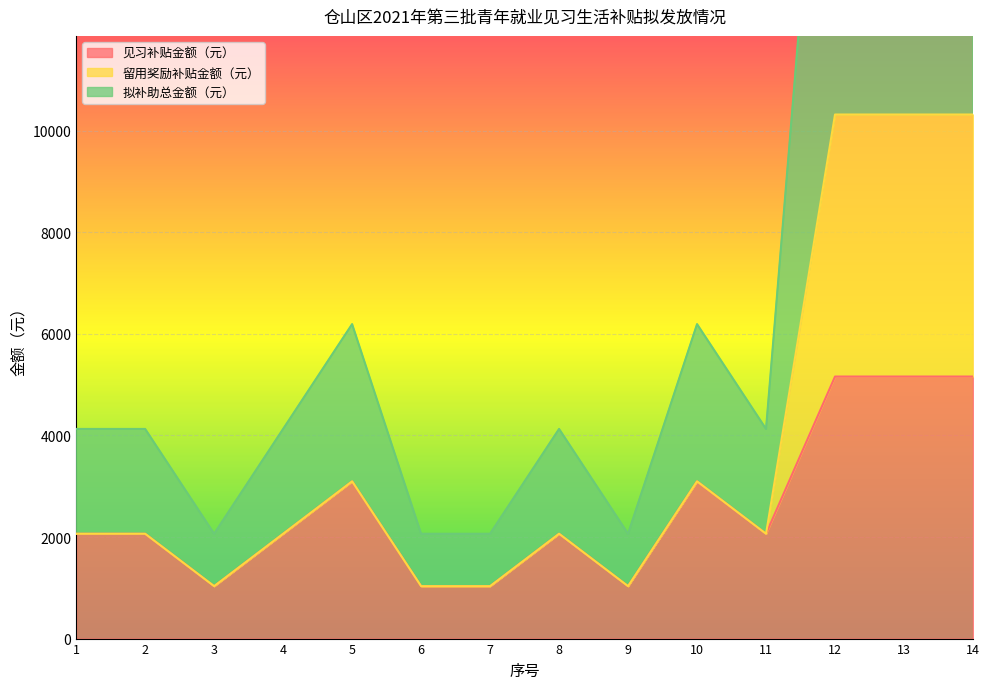

At which label does 留用奖励补贴金额（元） first exceed 2064?

5